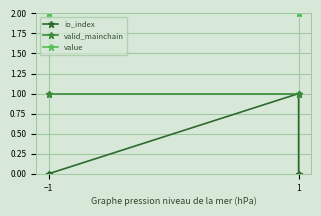

What is the spread (max minus min) of values at −1?

2.0